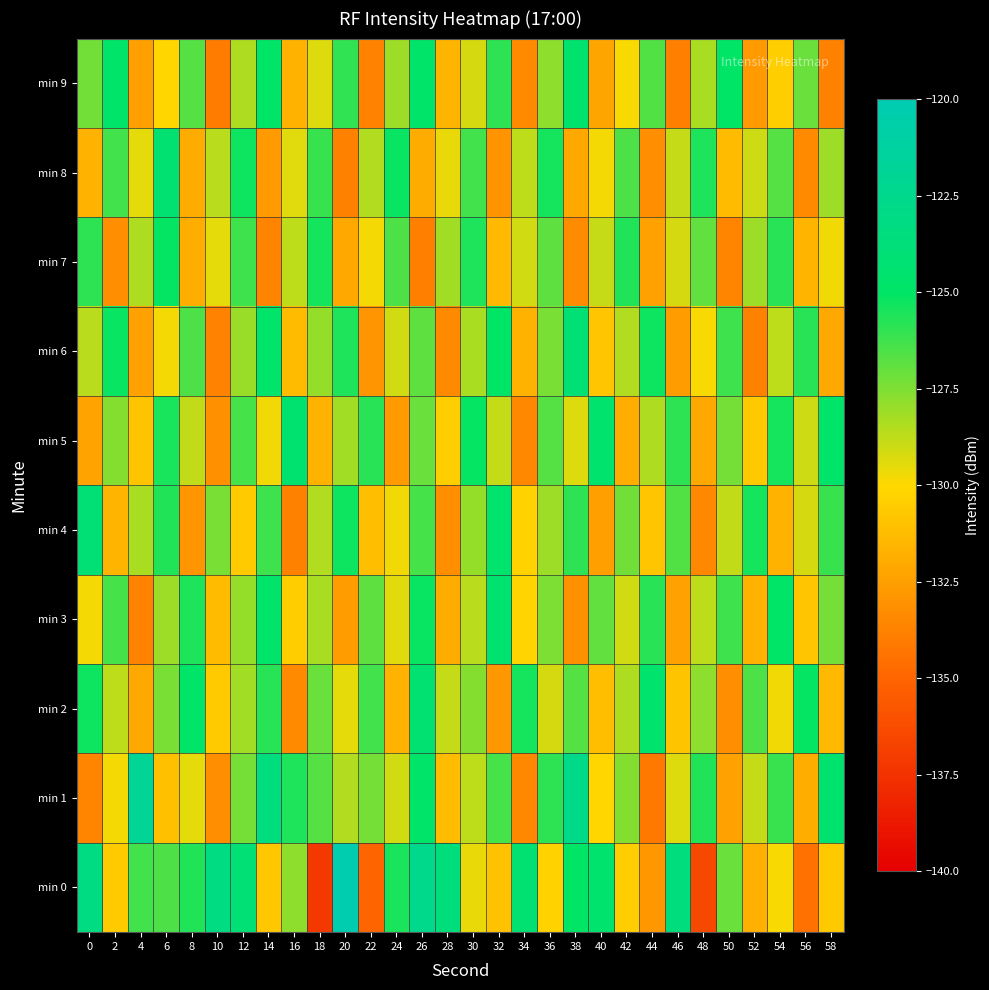

What is the smallest value displayed?

-137.1